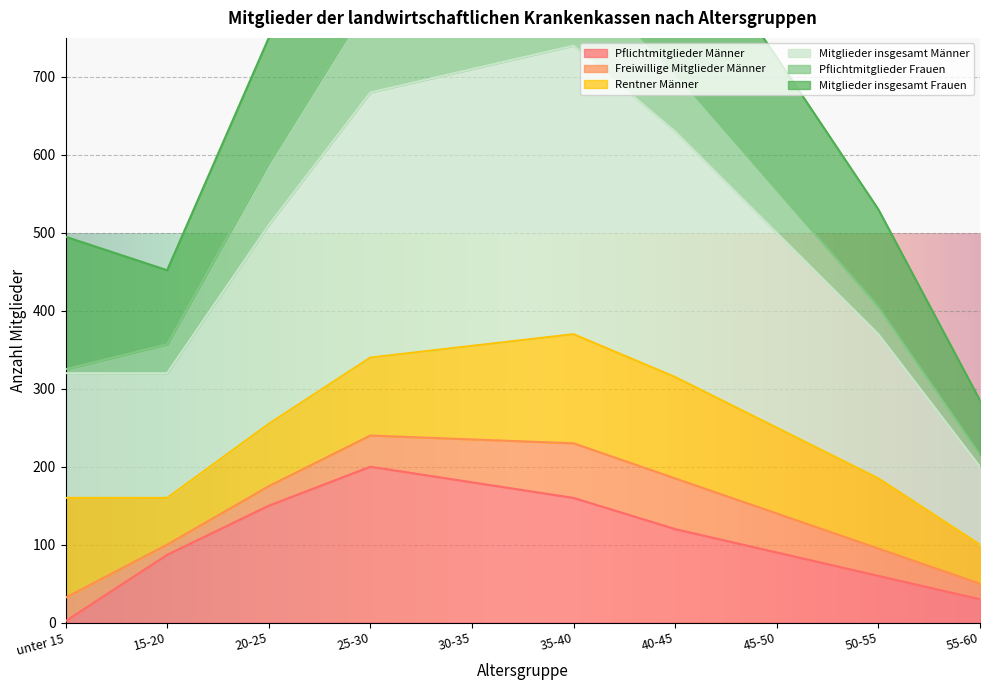

What position from the right is unter 15?

10